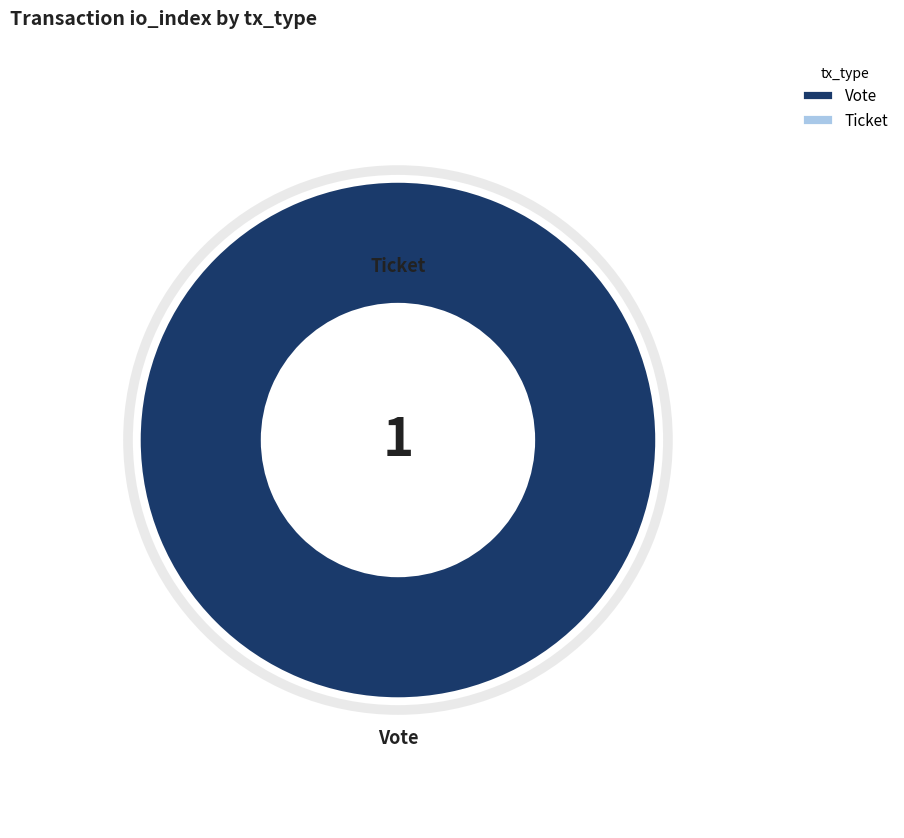

What is the change in value from Vote to Ticket?

-1